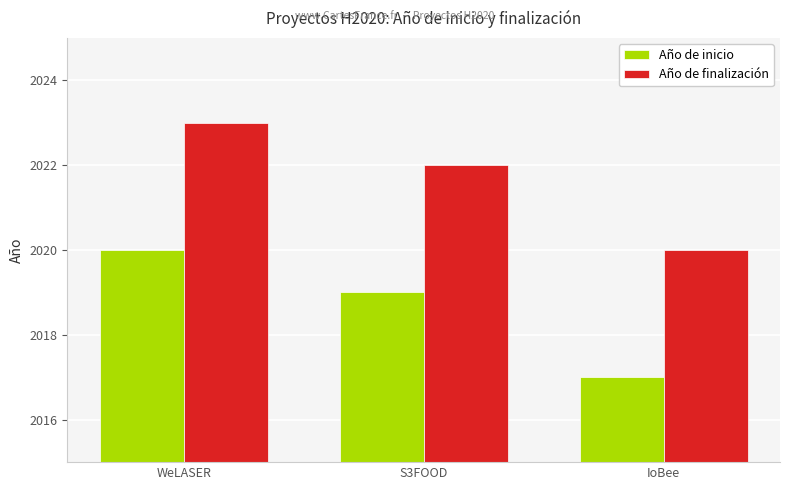

What are all the series names shown in the legend?

Año de inicio, Año de finalización